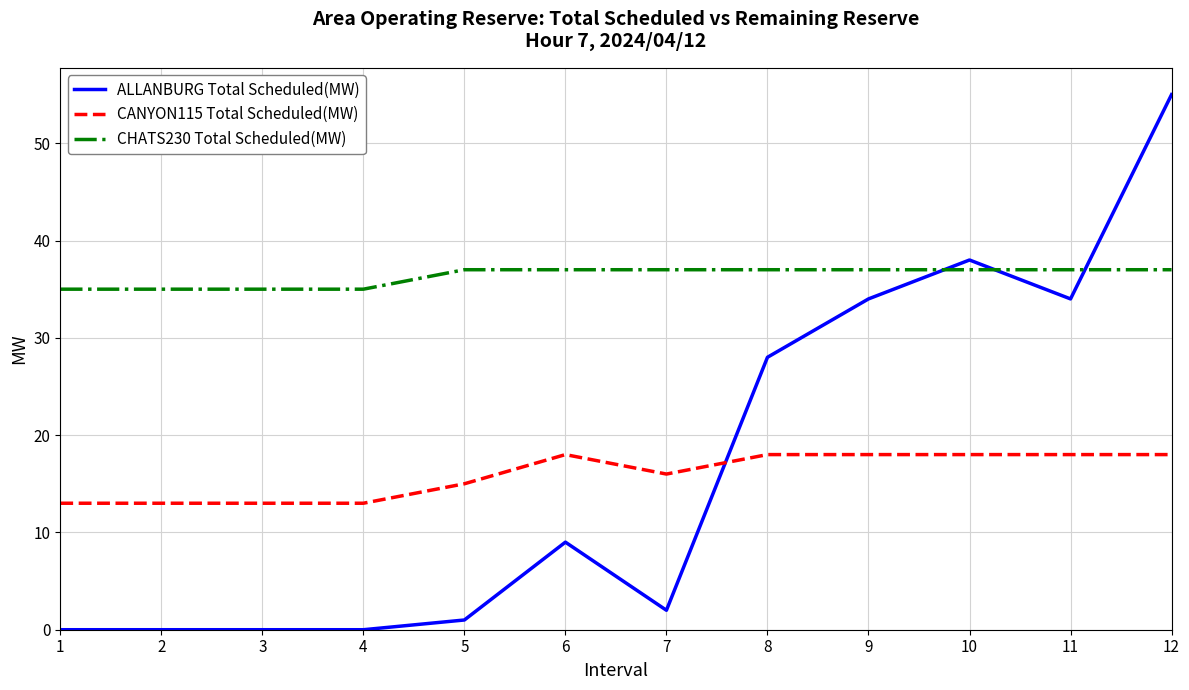

The ALLANBURG Total Scheduled(MW) series shows 0 at 1. True or false?

True